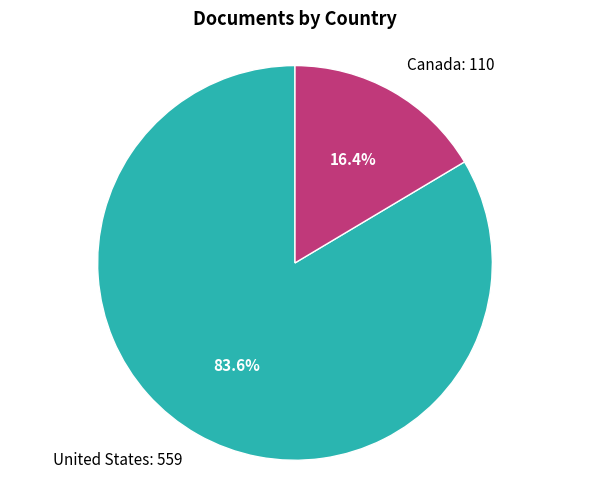

To the nearest percent, what percentage of the pie is United States?

84%